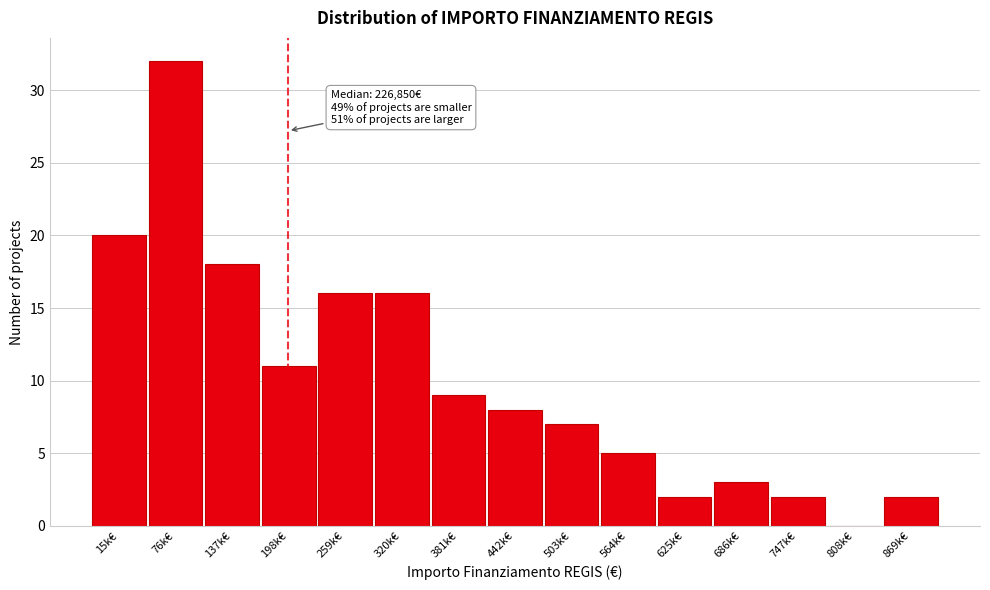

Reading left to right, what are all the values shown in this chart?

15k€=20	76k€=32	137k€=18	198k€=11	259k€=16	320k€=16	381k€=9	442k€=8	503k€=7	564k€=5	625k€=2	686k€=3	747k€=2	808k€=0	869k€=2